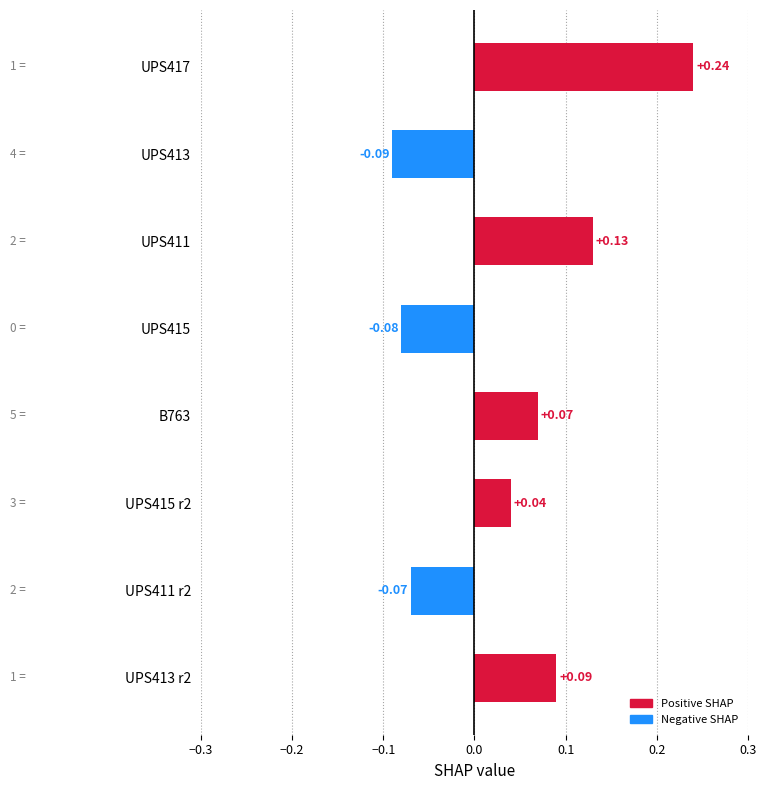

What is the change in value from UPS411 r2 to UPS413 r2?

+0.2